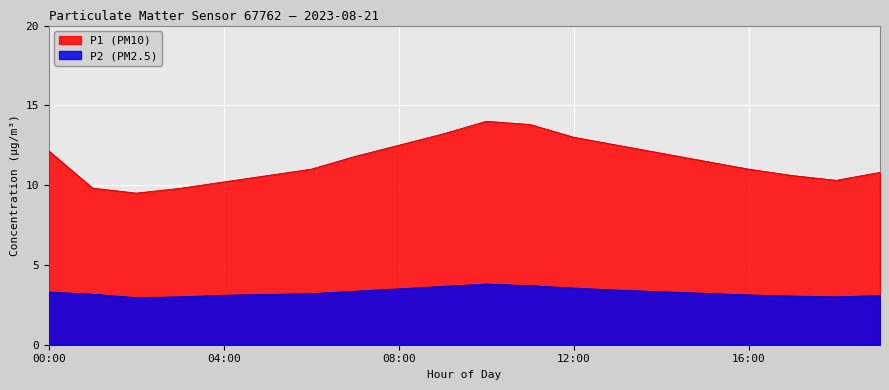

What is the sum of the values at 07:00 and 01:00?

21.6